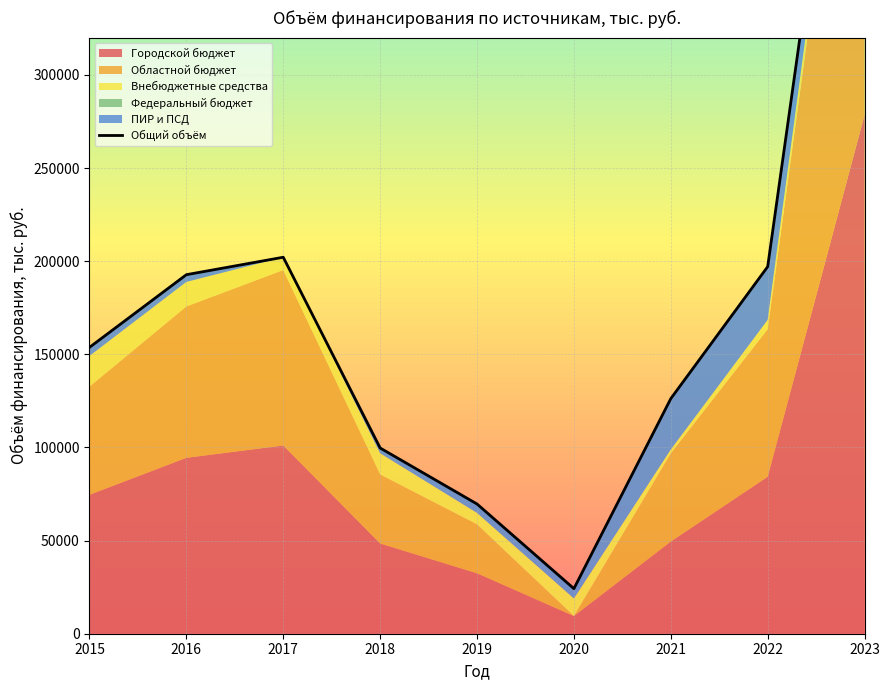

At which label does the data first exceed 153728?

2015